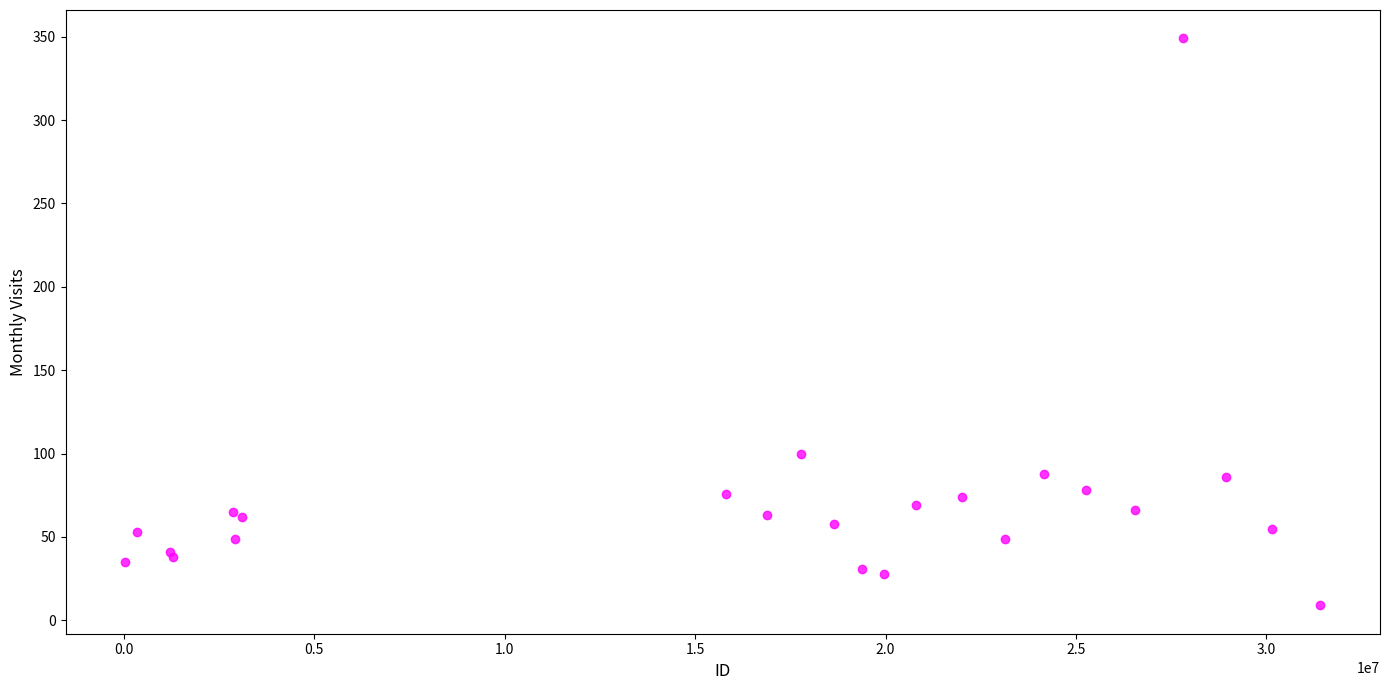

What Y value in the scatter plot is closest to 179?

100